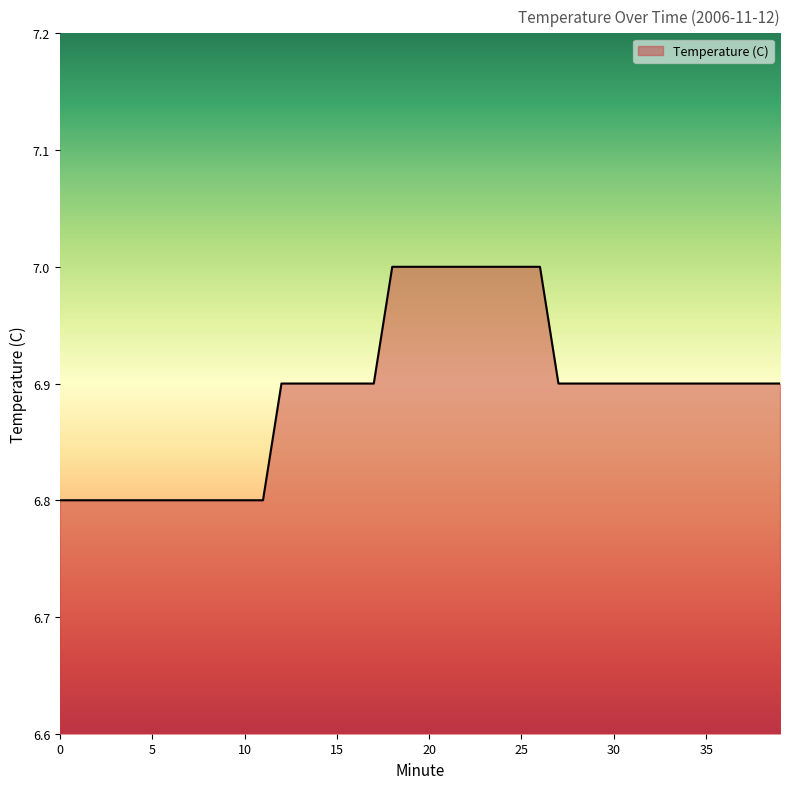

Reading left to right, list all the values displayed in this chart.

6.8	6.8	6.8	6.8	6.8	6.8	6.8	6.8	6.8	6.8	6.8	6.8	6.9	6.9	6.9	6.9	6.9	6.9	7.0	7.0	7.0	7.0	7.0	7.0	7.0	7.0	7.0	6.9	6.9	6.9	6.9	6.9	6.9	6.9	6.9	6.9	6.9	6.9	6.9	6.9